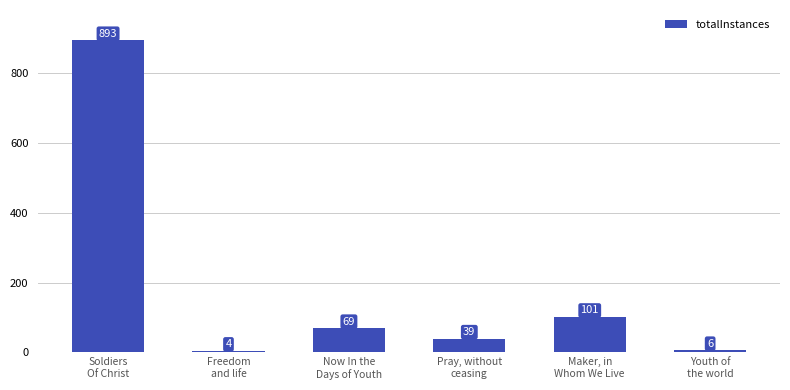

Is it true that the value at Freedom
and life is 4?

True